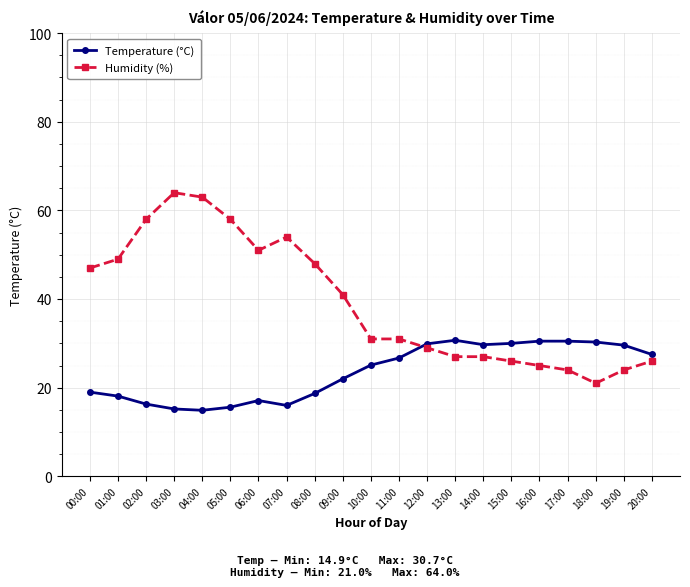

What position from the left is 10:00?

11